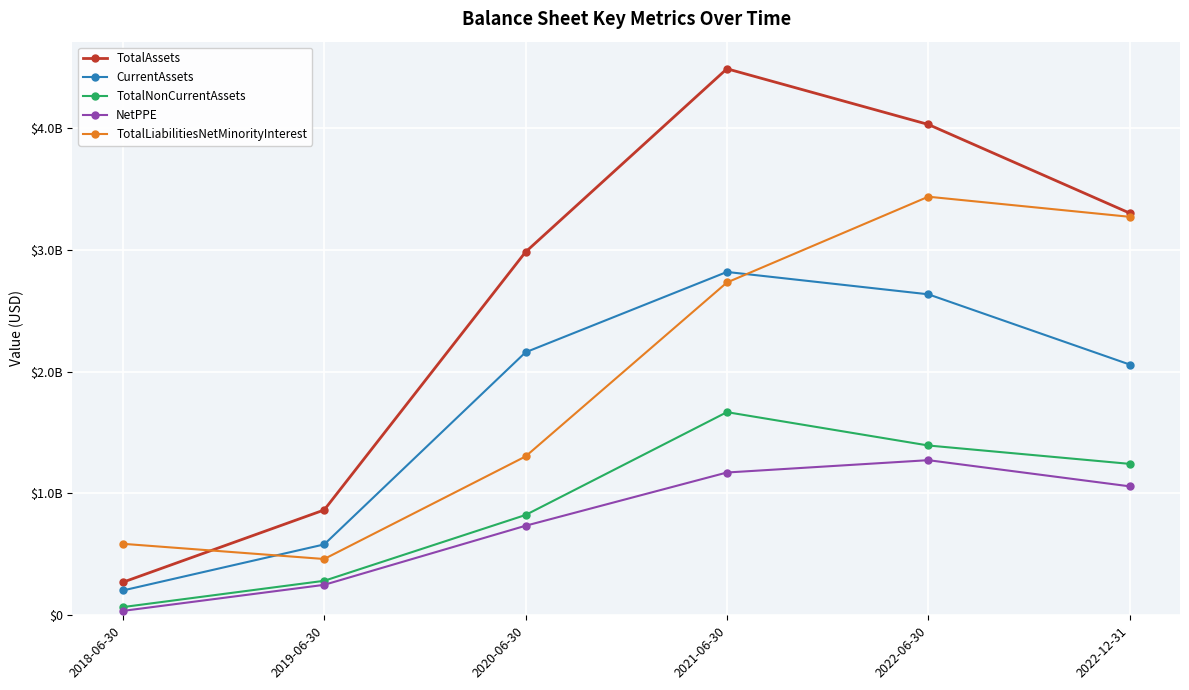

What are all the series names shown in the legend?

TotalAssets, CurrentAssets, TotalNonCurrentAssets, NetPPE, TotalLiabilitiesNetMinorityInterest